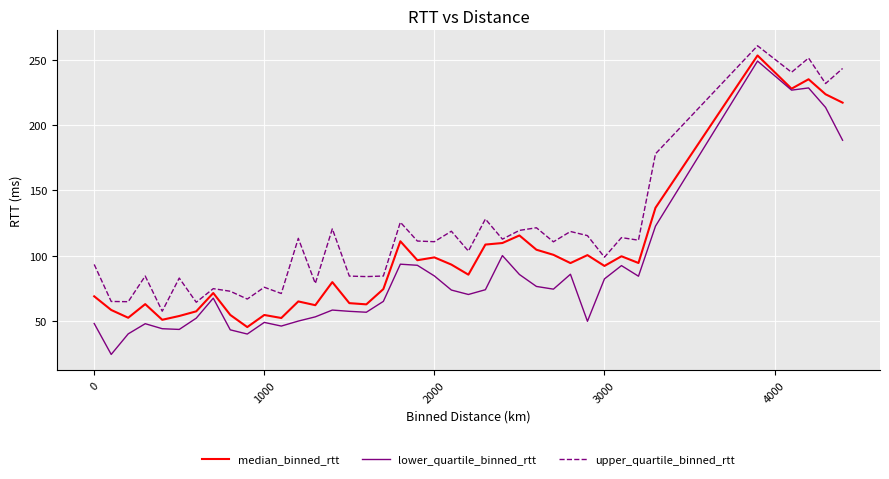

Which series has the largest total across all categories?

upper_quartile_binned_rtt